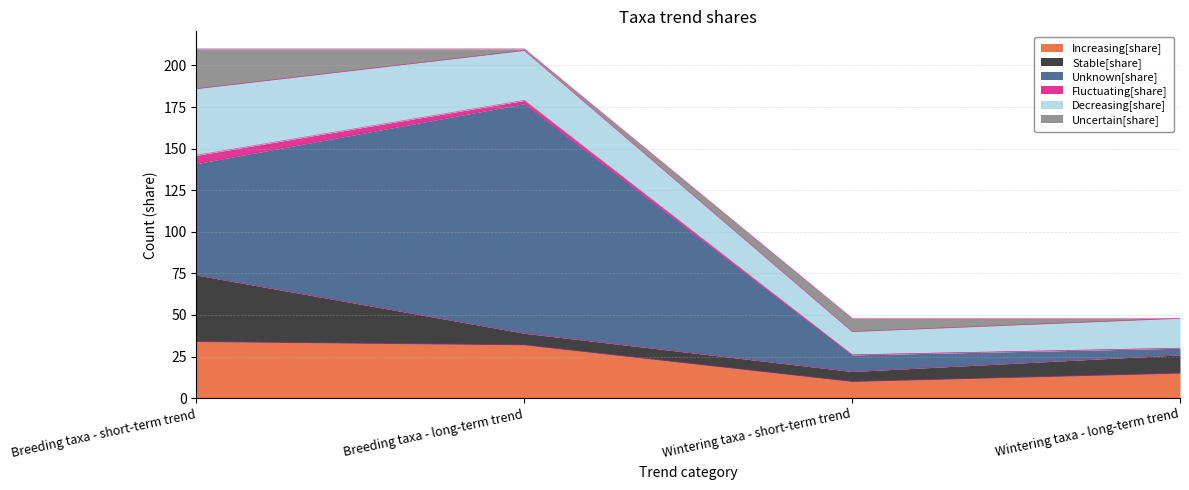

What is the sum of the Unknown[share] values at Breeding taxa - long-term trend and Breeding taxa - short-term trend?

205